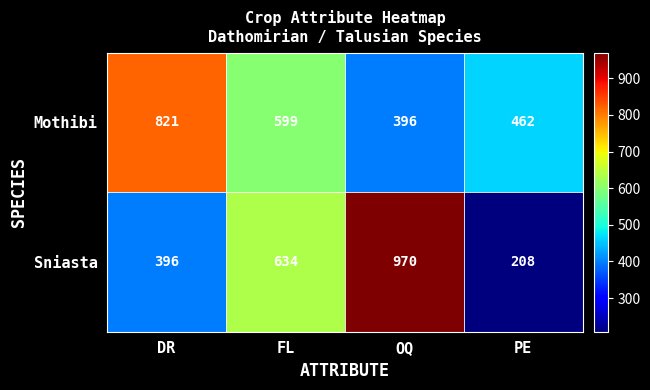

What is the total value across all series at DR?

1217